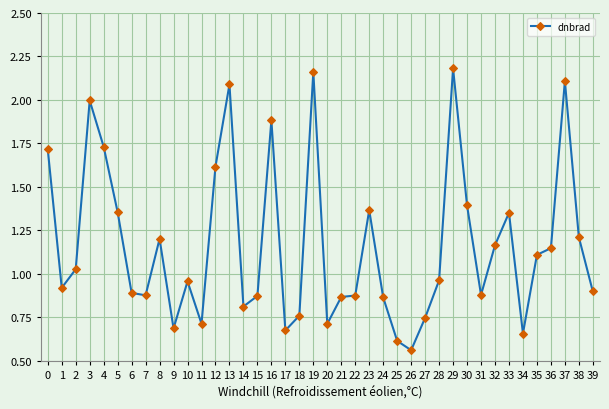

The chart shows a value of 1.6 at 6. True or false?

False